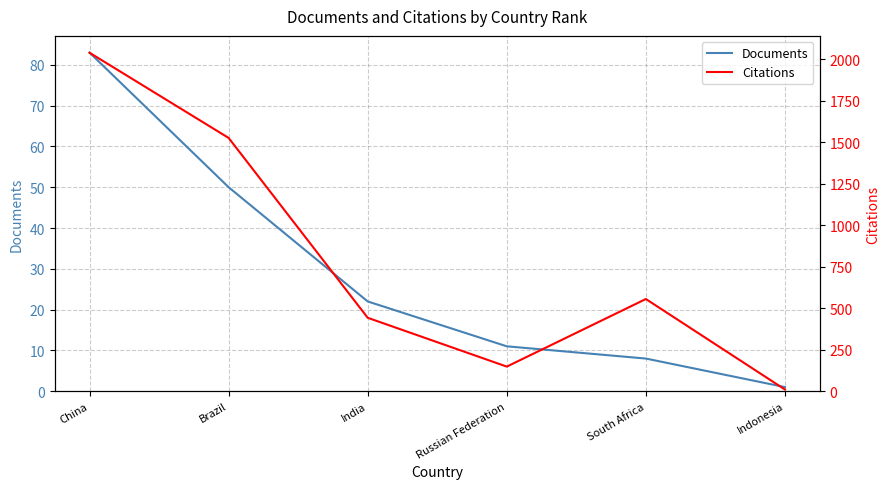

What is the total value across all series at India?

464